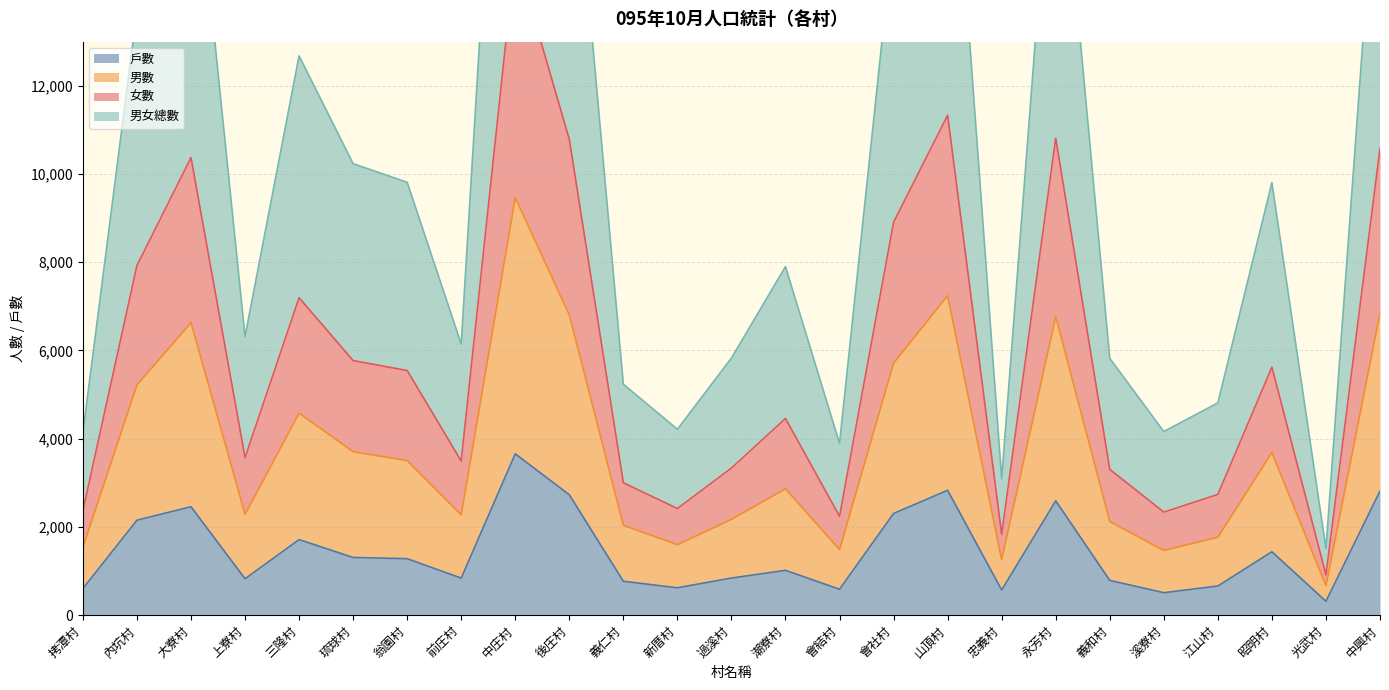

What is the spread (max minus min) of values at 永芳村?

16448